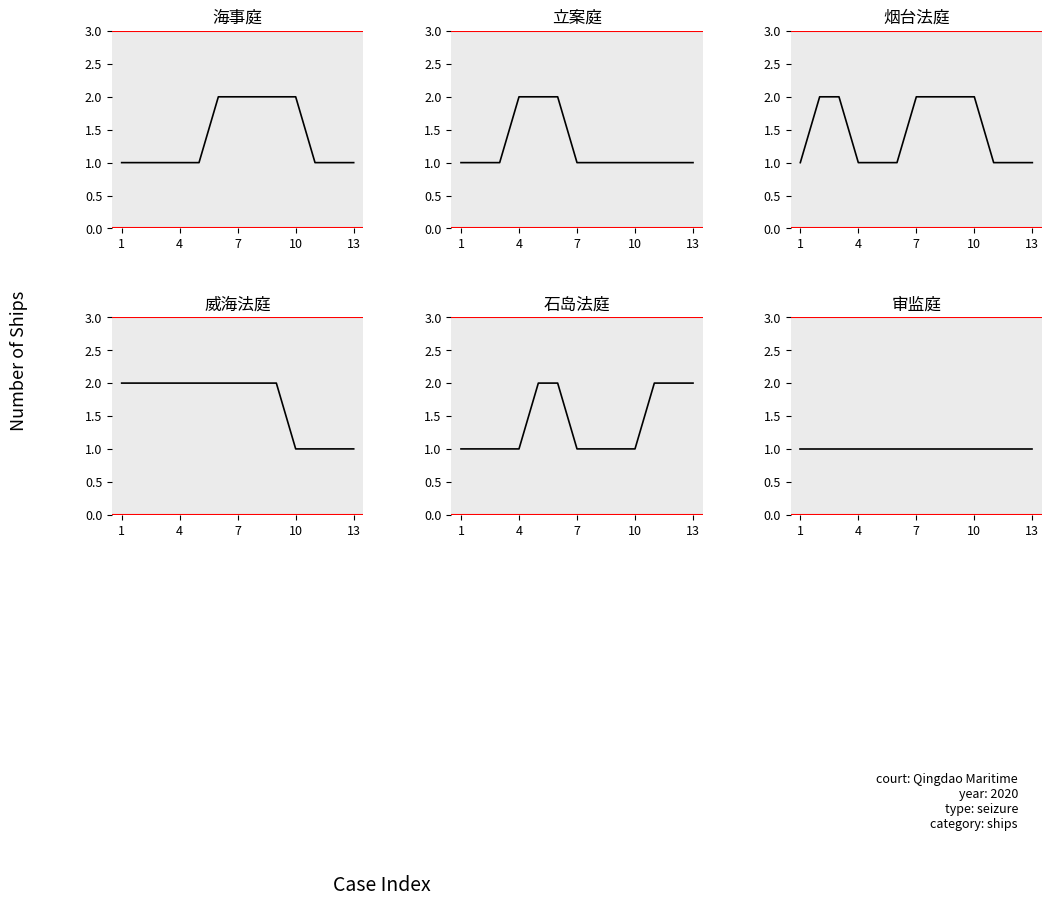

Rank the series by their maximum value, from highest to lowest.

海事庭, 立案庭, 烟台法庭, 威海法庭, 石岛法庭, 审监庭